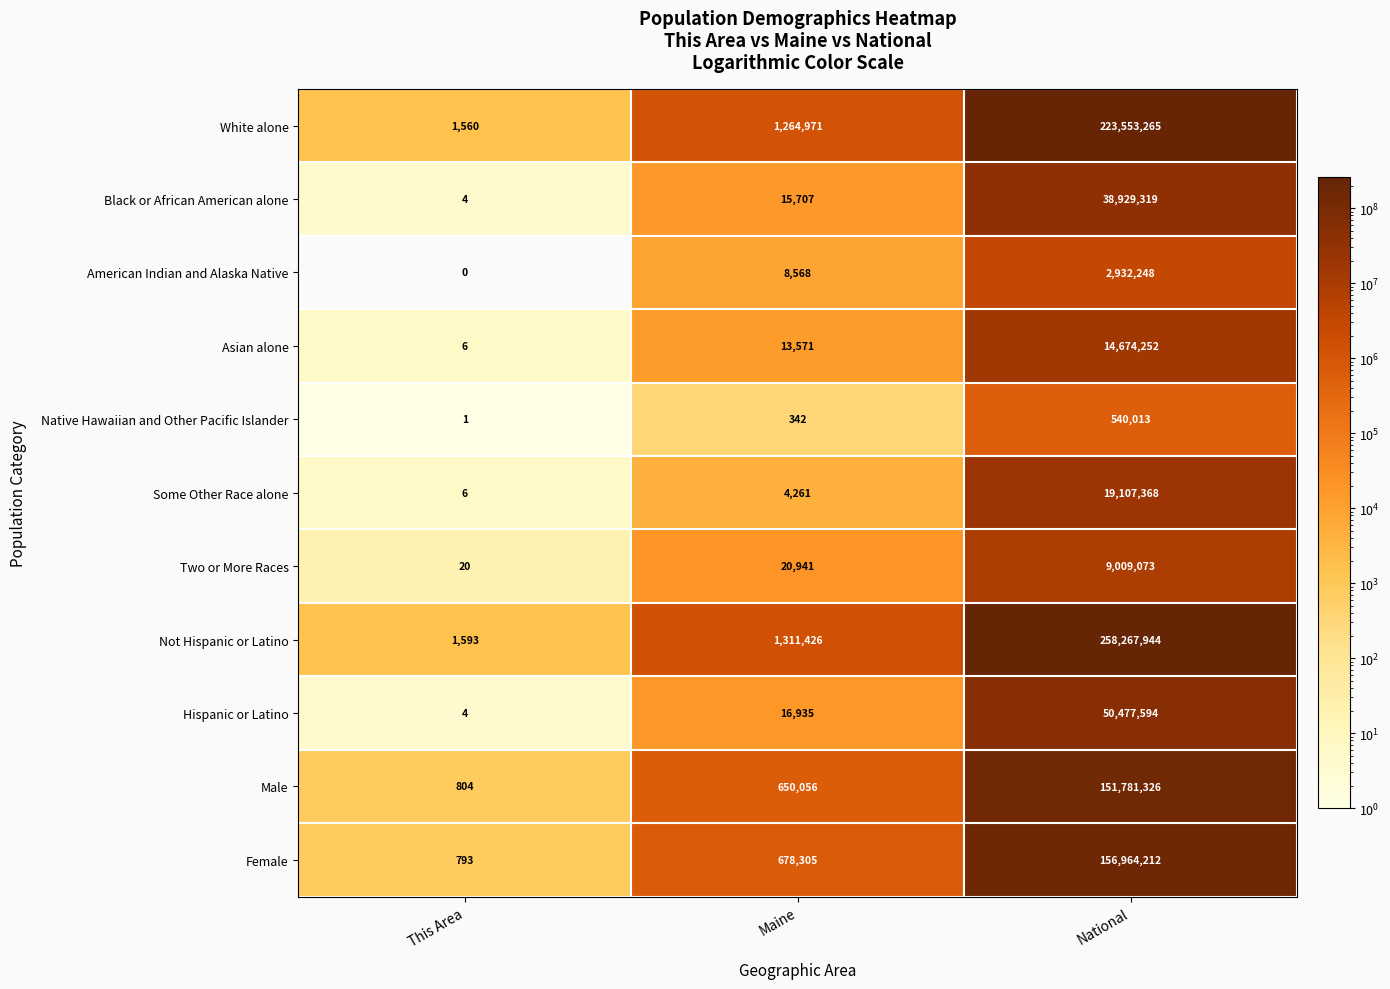

At how many categories does at least one series exceed 167149789?

1